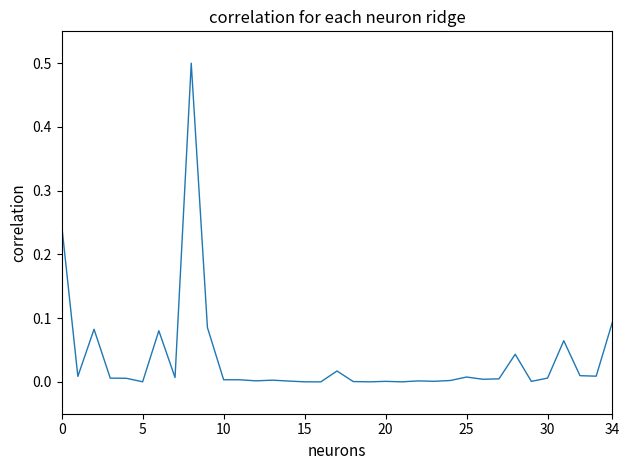

What is the greatest value displayed?

0.5